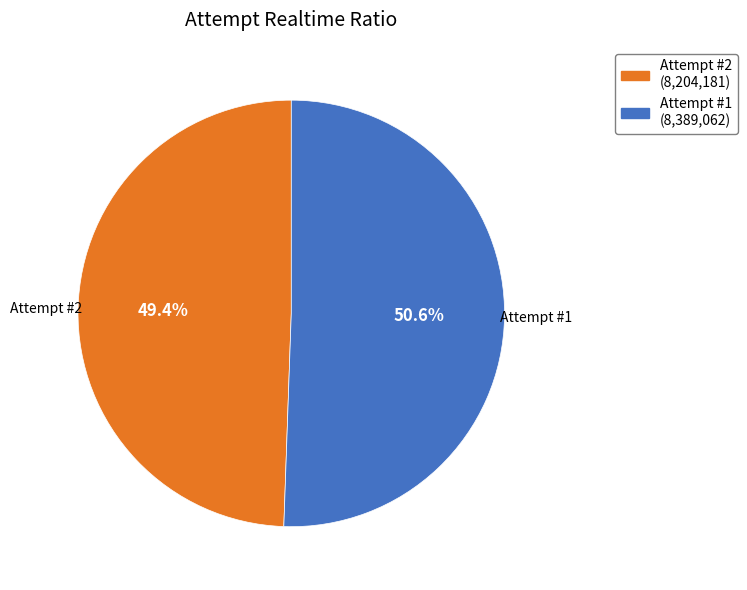

Is there any slice that represents more than half of the pie?

Yes